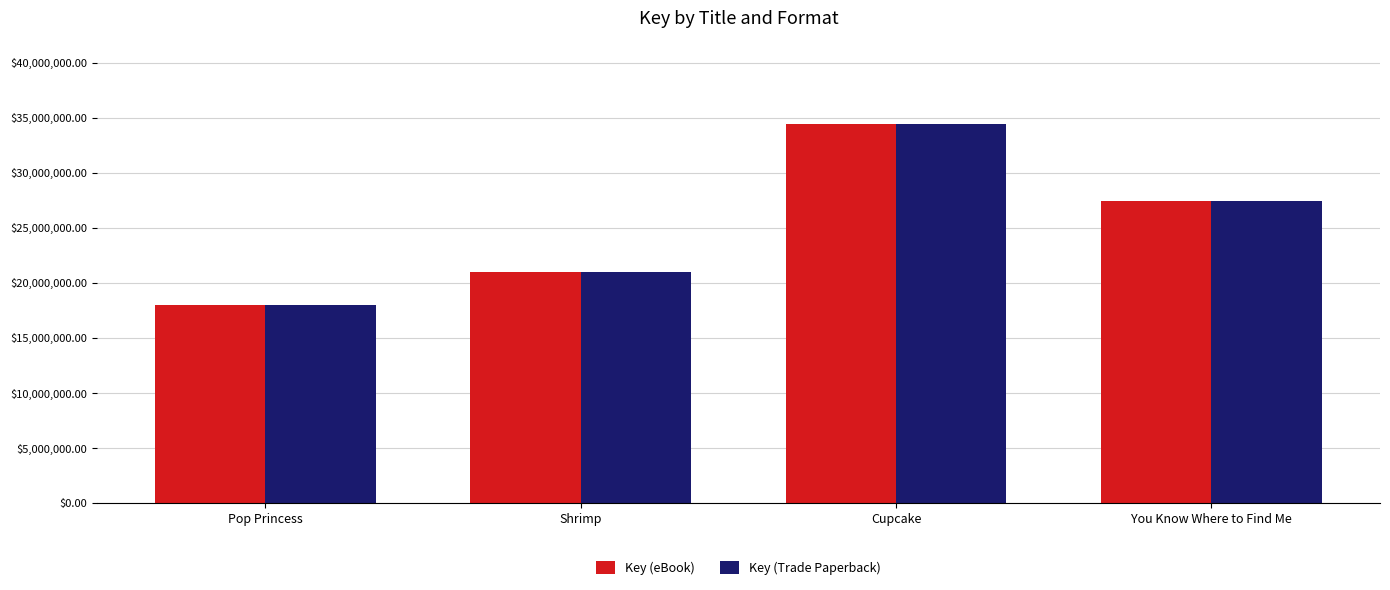

What is the label of the 2nd bar from the right?

Cupcake